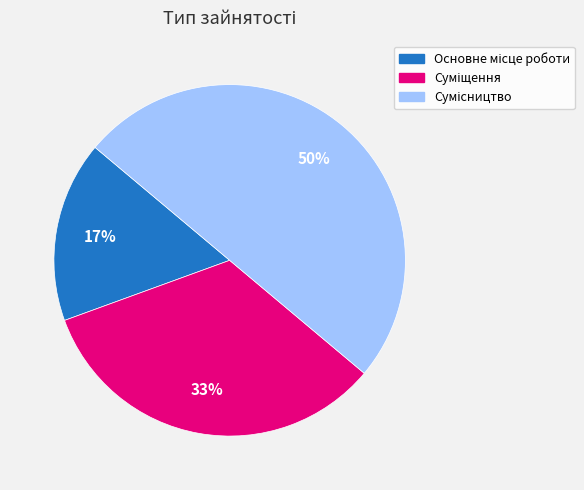

To the nearest percent, what is the difference between the largest and smallest slice percentages?

33%